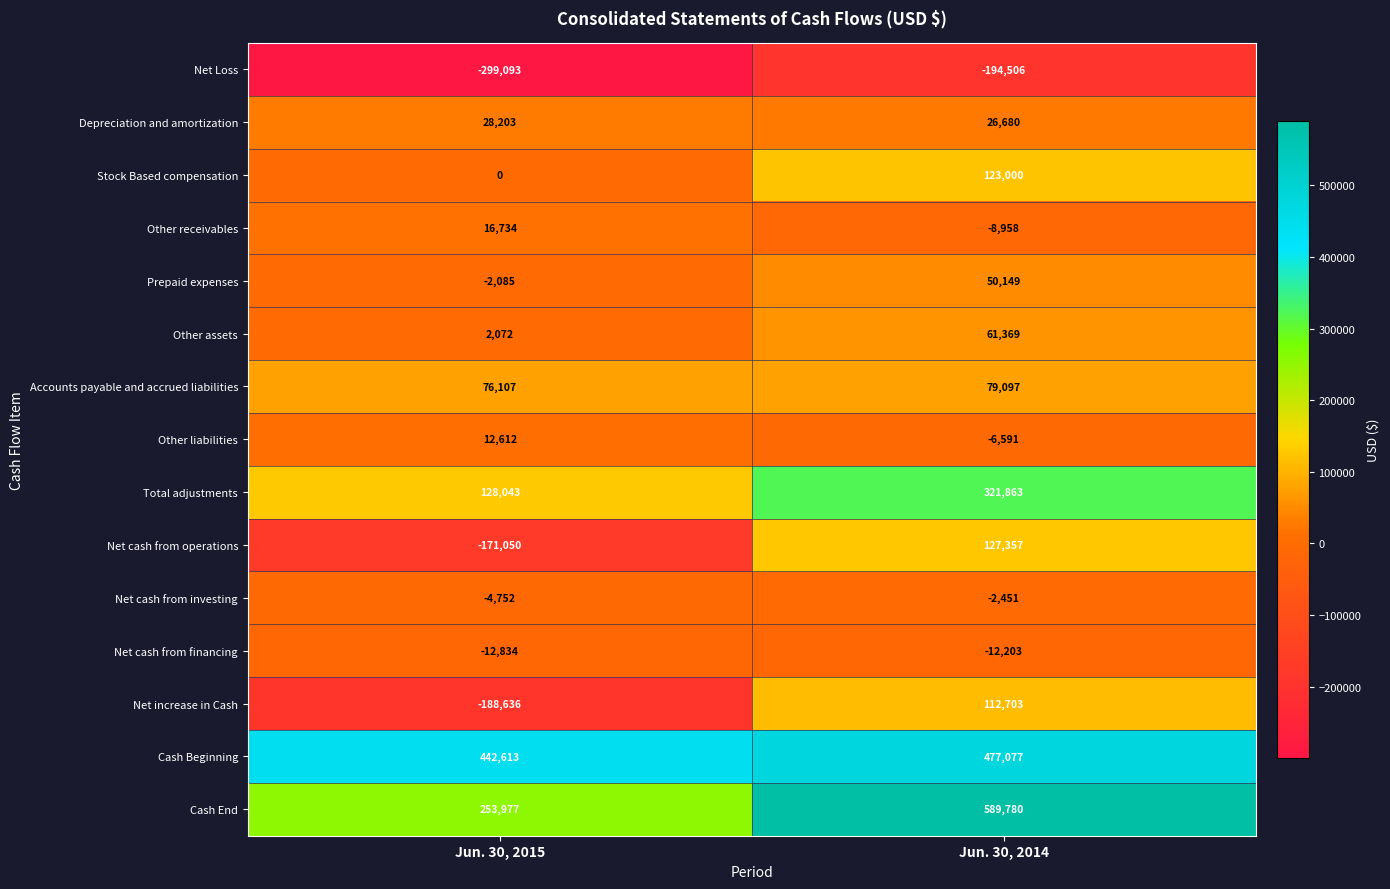

List the series in order of their peak value, lowest first.

Net Loss, Net cash from financing, Net cash from investing, Other liabilities, Other receivables, Depreciation and amortization, Prepaid expenses, Other assets, Accounts payable and accrued liabilities, Net increase in Cash, Stock Based compensation, Net cash from operations, Total adjustments, Cash Beginning, Cash End